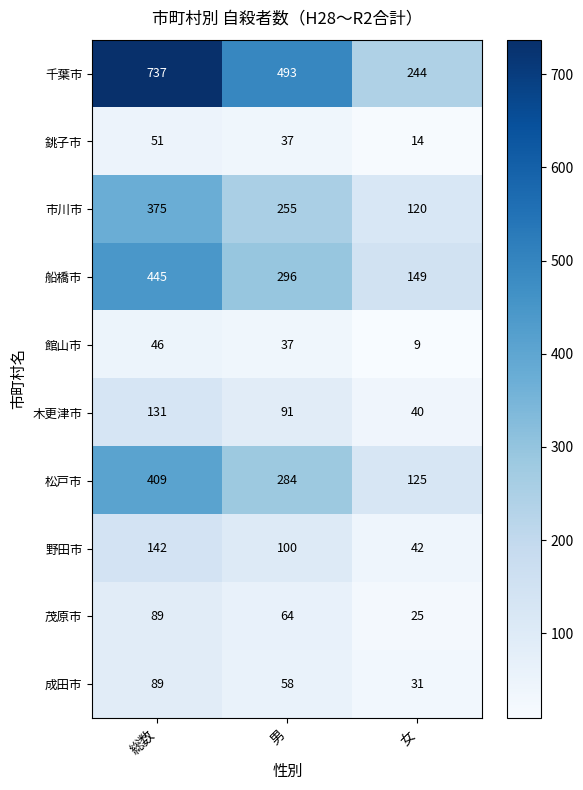

Reading left to right, extract all data points from this chart.

千葉市: 737	493	244
銚子市: 51	37	14
市川市: 375	255	120
船橋市: 445	296	149
館山市: 46	37	9
木更津市: 131	91	40
松戸市: 409	284	125
野田市: 142	100	42
茂原市: 89	64	25
成田市: 89	58	31